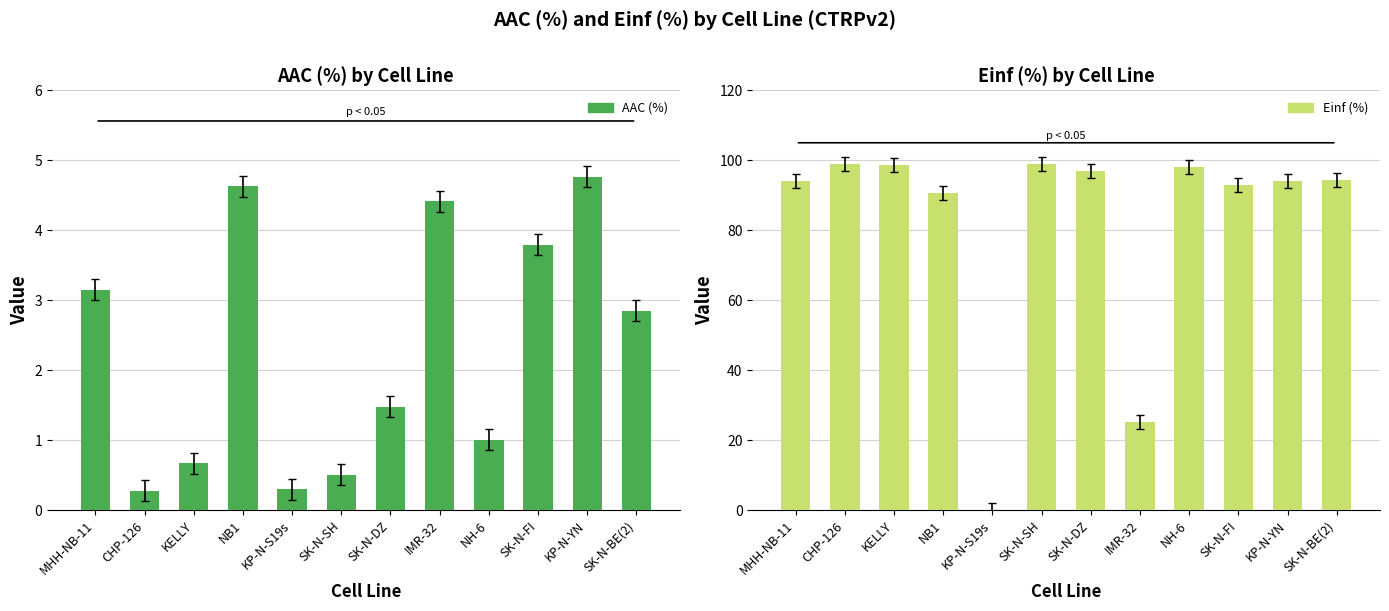

The Einf (%) series shows 98.6 at KELLY. True or false?

True